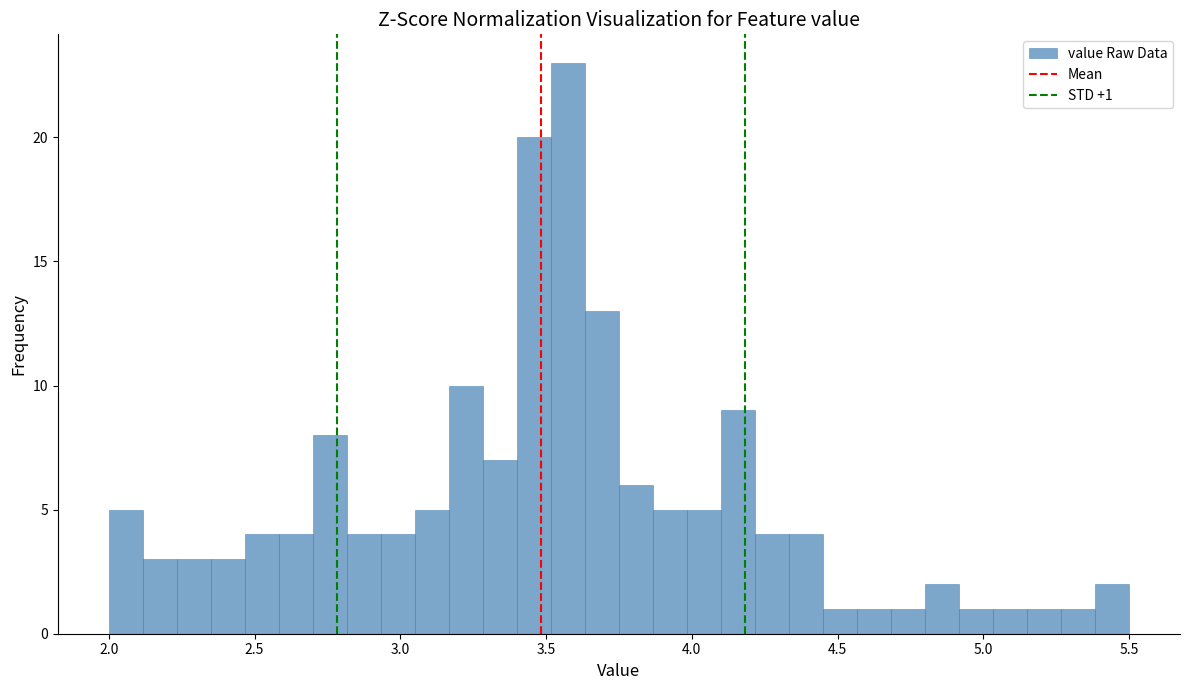

Around what value on the x-axis is the tallest bar? Give the approximate position of its centre, as read against the axis.

3.60